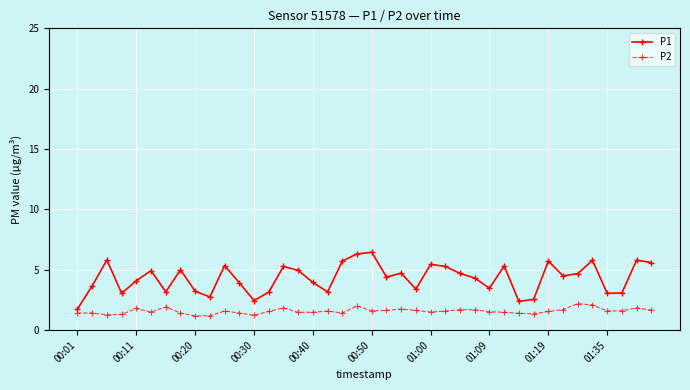

True or false: P1 has more than 0 points higher than both neighbors.

True